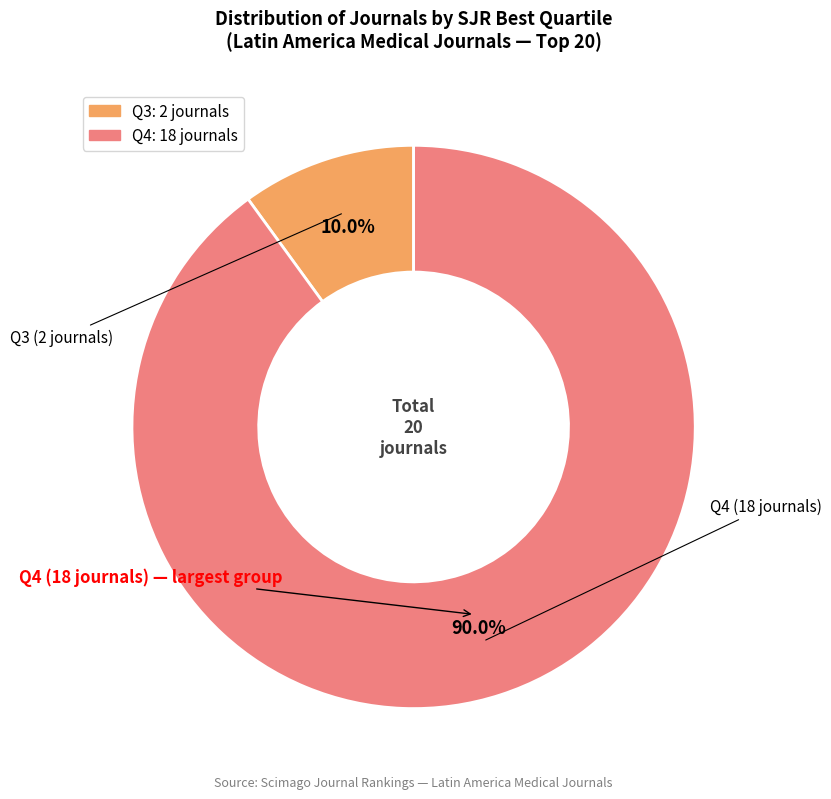

What is the ratio of the value at Q3 to the value at Q4?

0.1